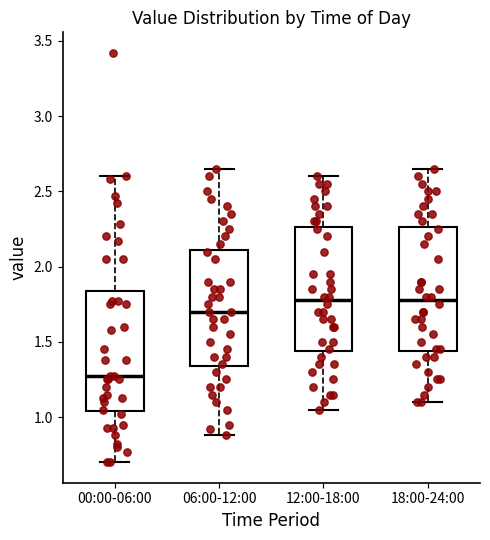

Where does the lower whisker of the box for 12:00-18:00 end on the y-axis? The values are not printed on the chart, so give them approximately, as read against the axis.

1.05